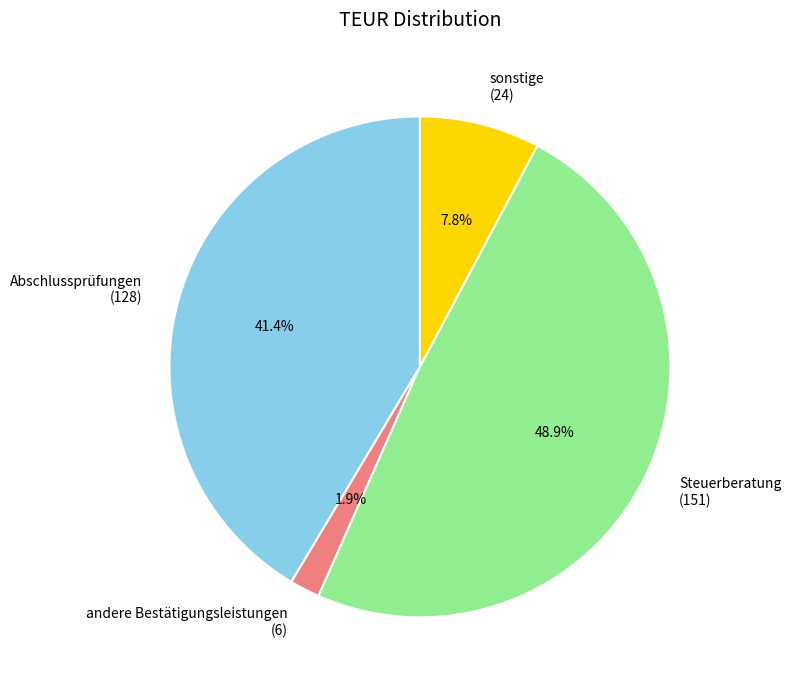

How many slices are in this pie chart?

4